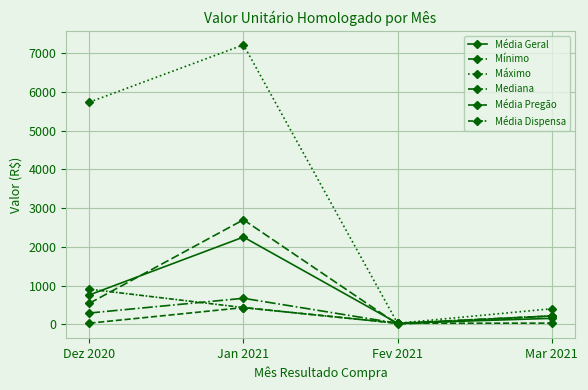

How many distinct data groups are displayed?

6